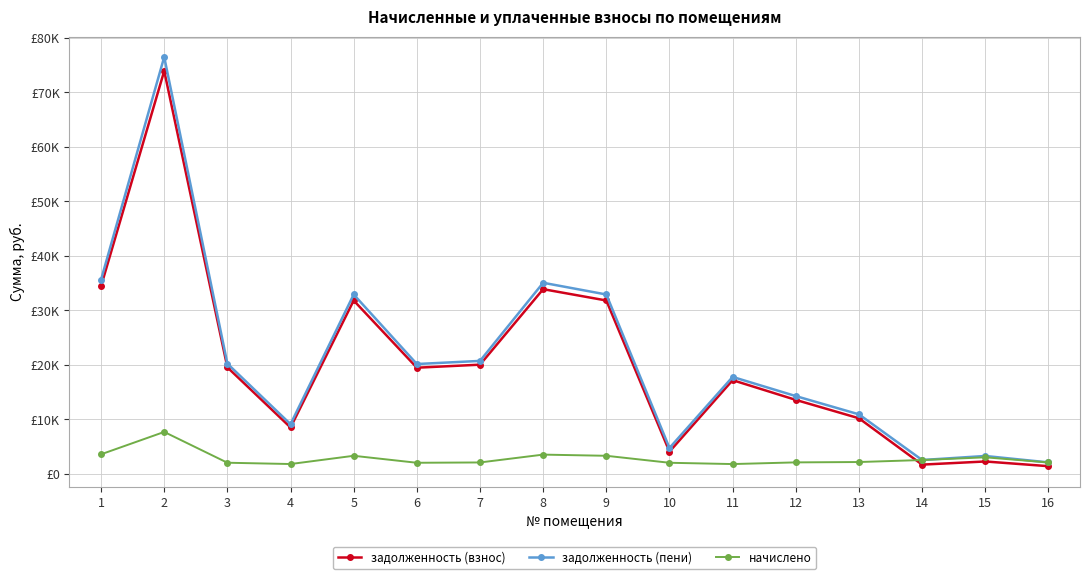

What is the approximate value of задолженность (взнос) at 12?

13562.9